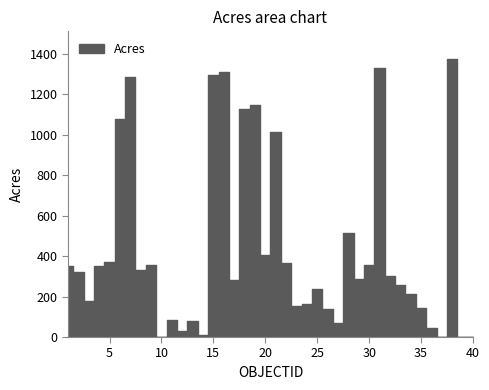

Approximately how many times larger is the value at 1 compared to 26?

2.5